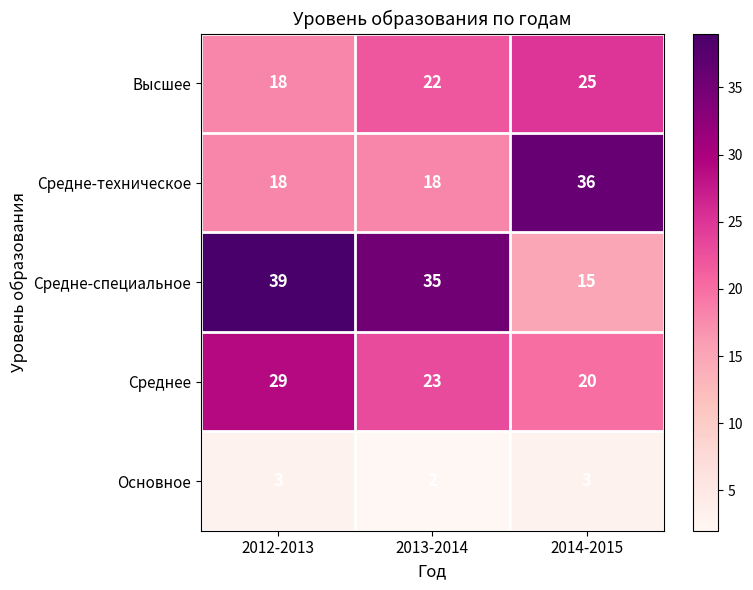

What is the total value across all series at 2014-2015?

99